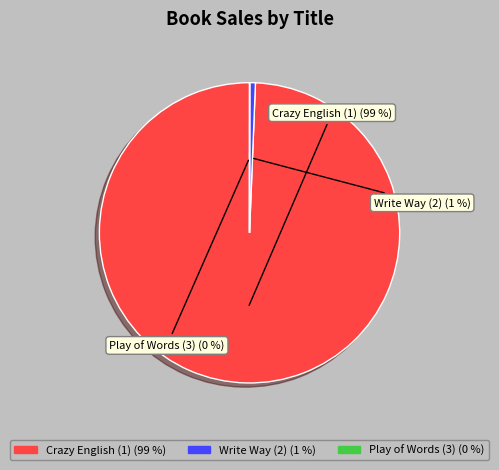

Do Crazy English (1) and Write Way (2) together represent more than half of the pie?

Yes